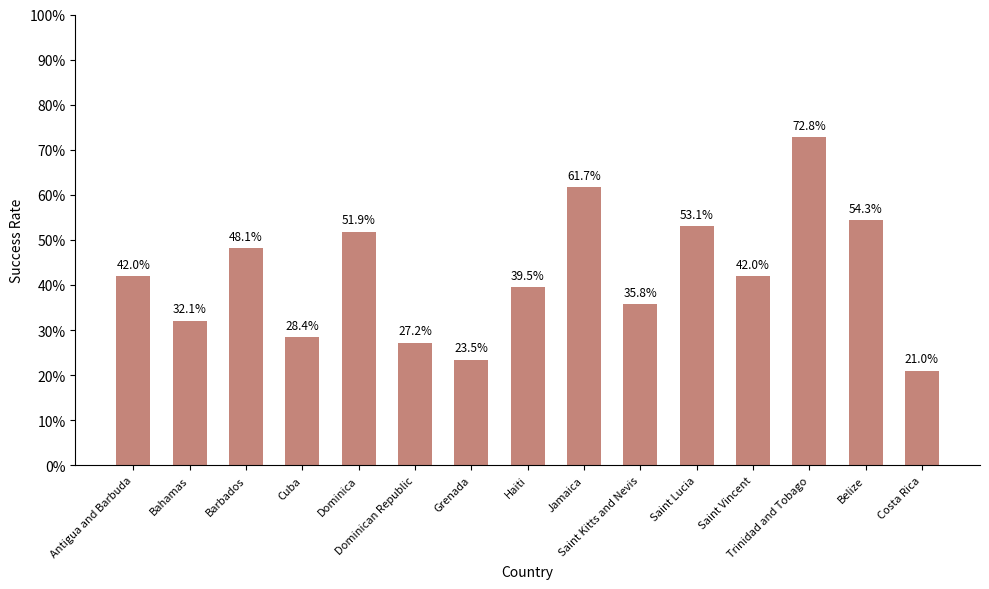

Which has a higher value, Grenada or Costa Rica?

Grenada